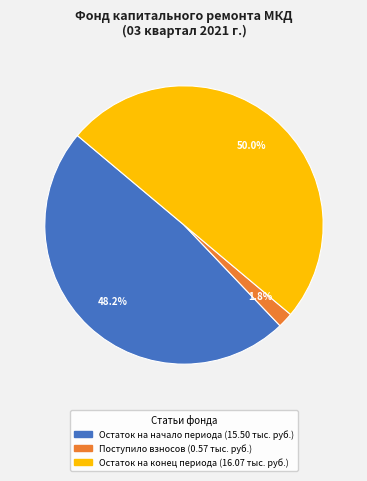

How many segments does this pie chart have?

3